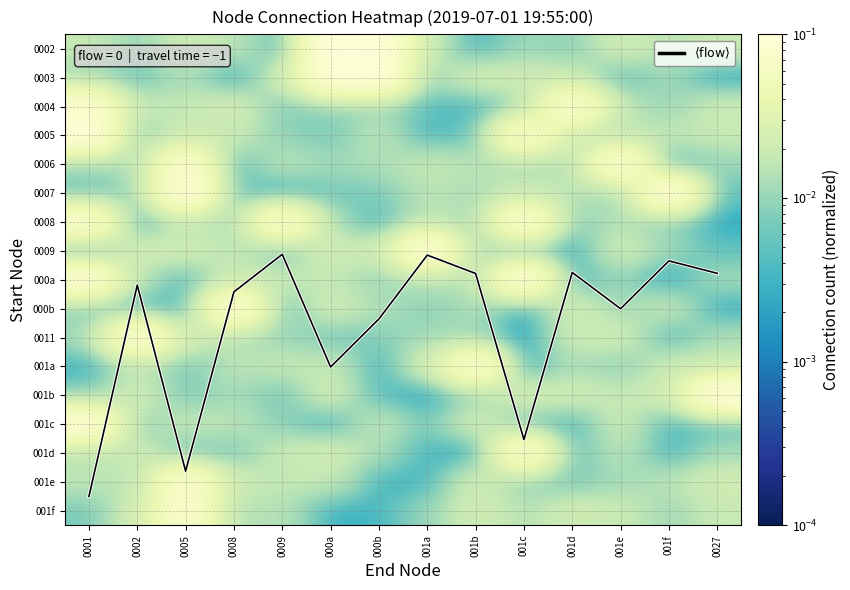

What is the sum of all $\langle \mathrm{count} \rangle$ values?

141.6